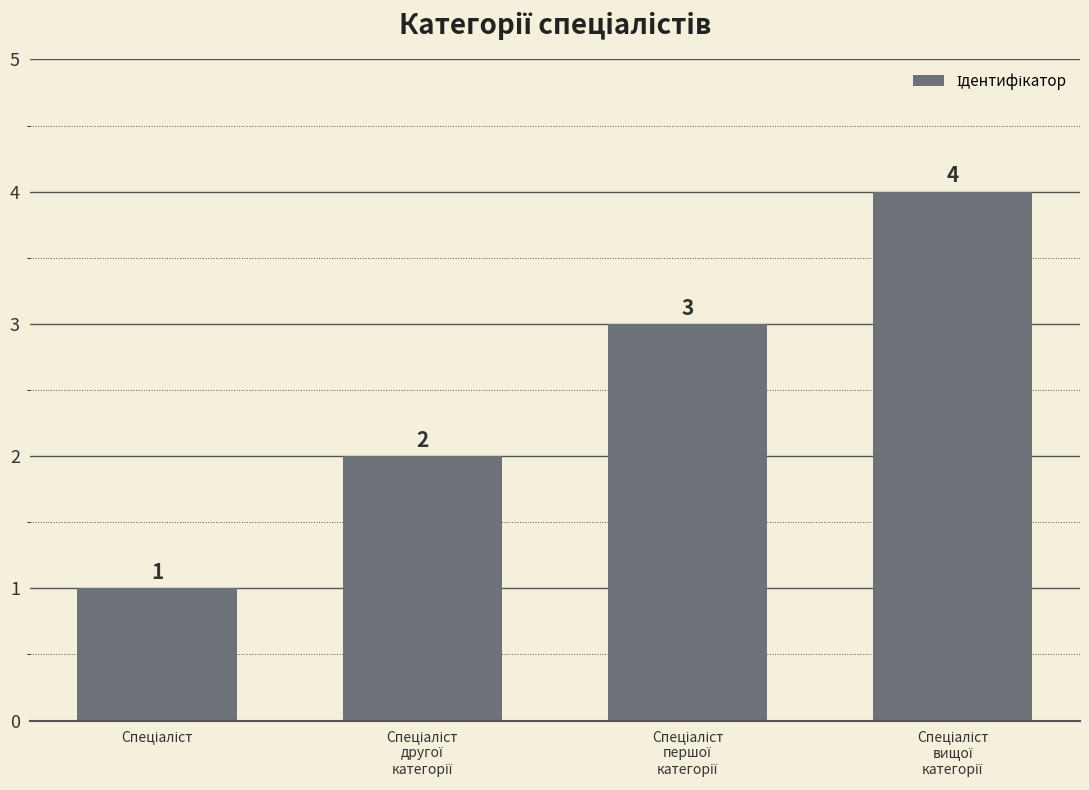

What is the value of the 4th bar from the left?

4